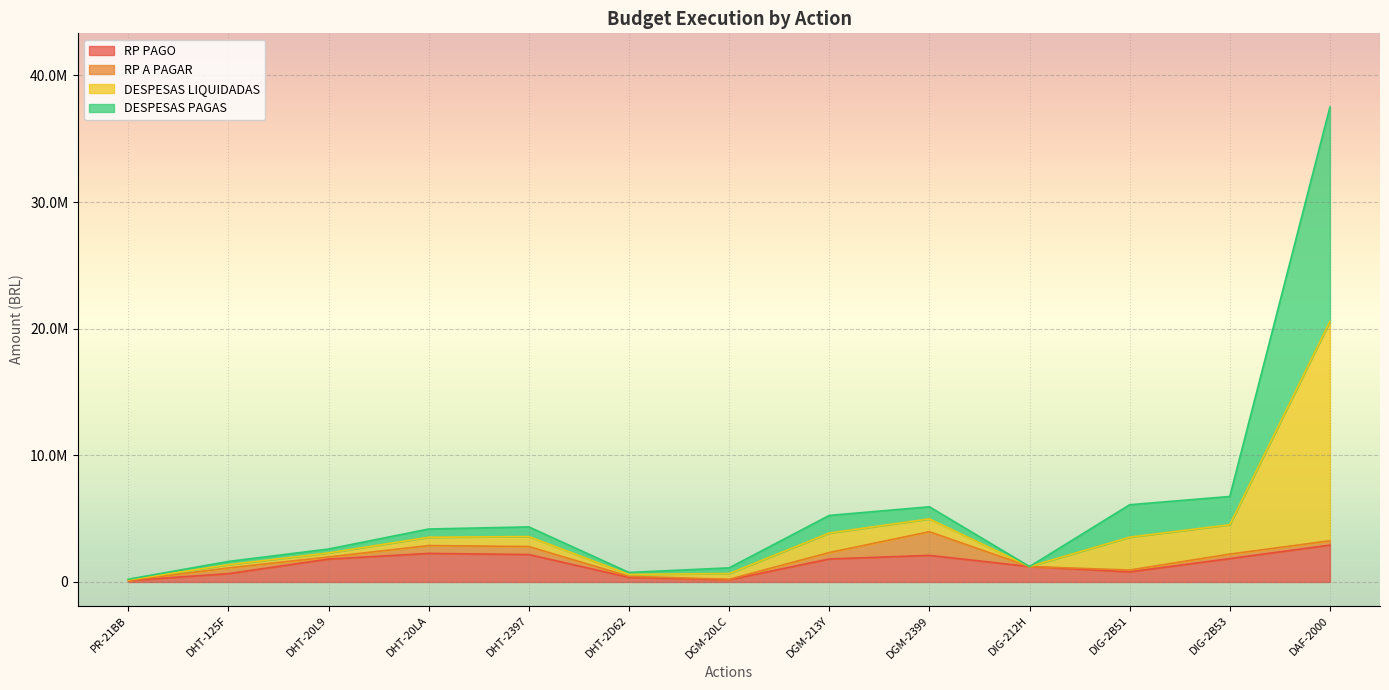

What are all the series names shown in the legend?

RP PAGO, RP A PAGAR, DESPESAS LIQUIDADAS, DESPESAS PAGAS